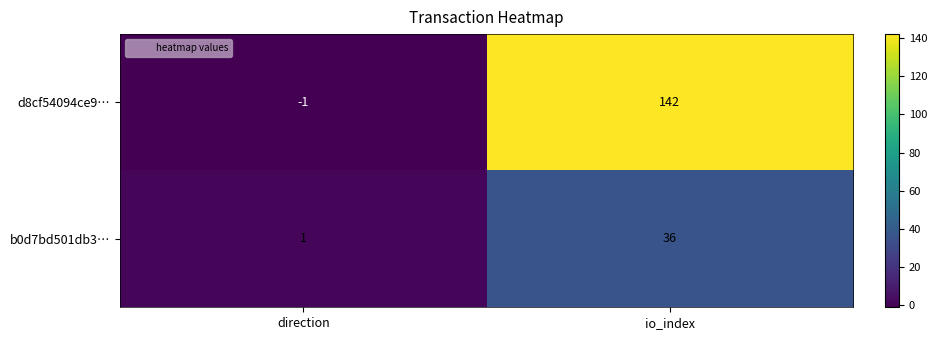

Which category has the lowest value across all series?

direction